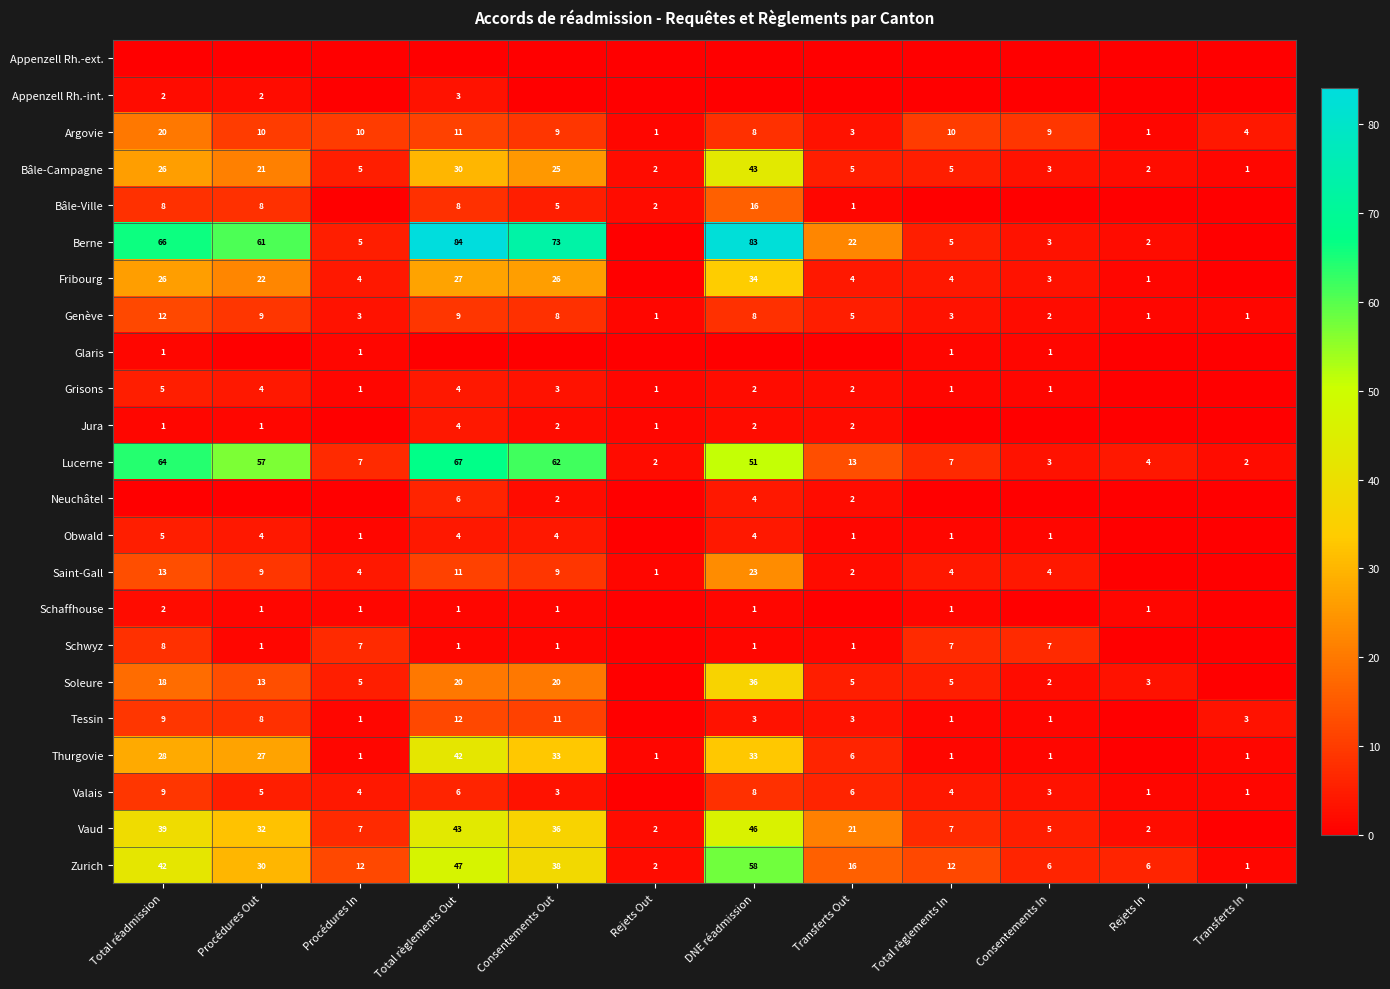

What is the highest value of the Zurich series?

58